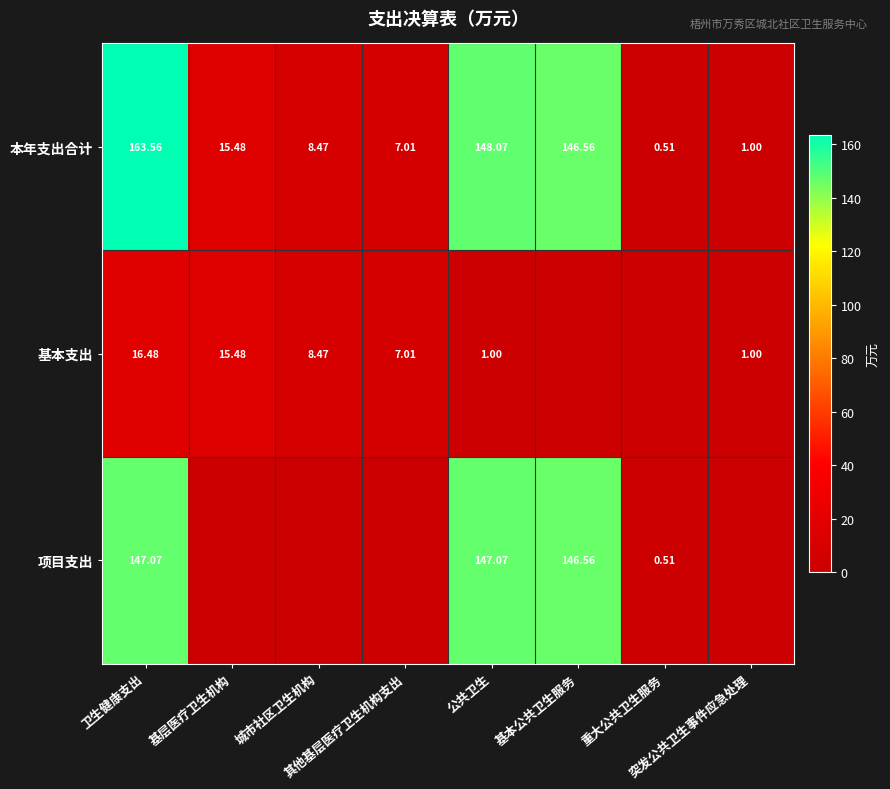

What is the average value of the 基本支出 series?

6.2